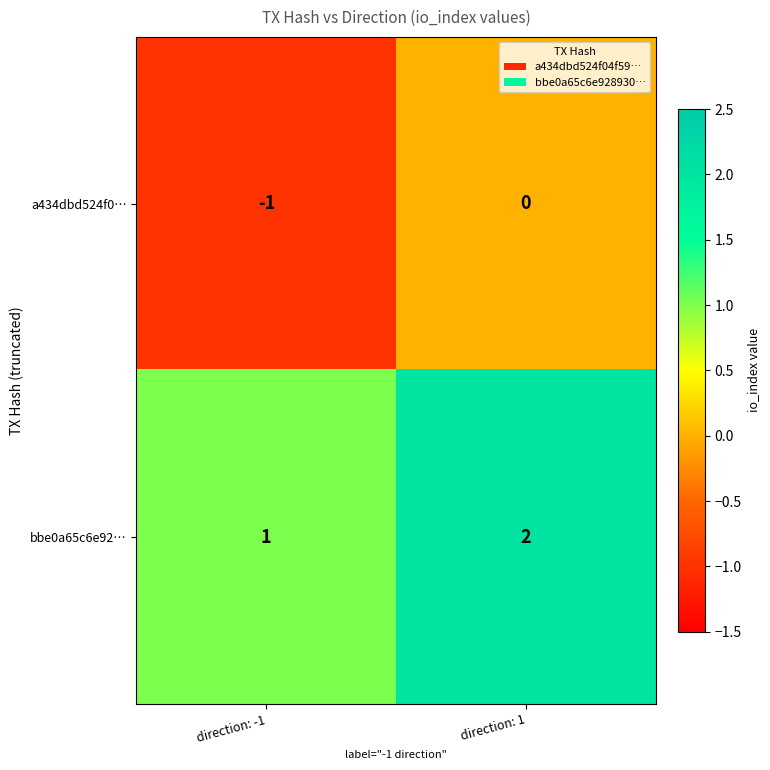

Rank the series at direction: 1 from lowest to highest value.

a434dbd524f0…, bbe0a65c6e92…